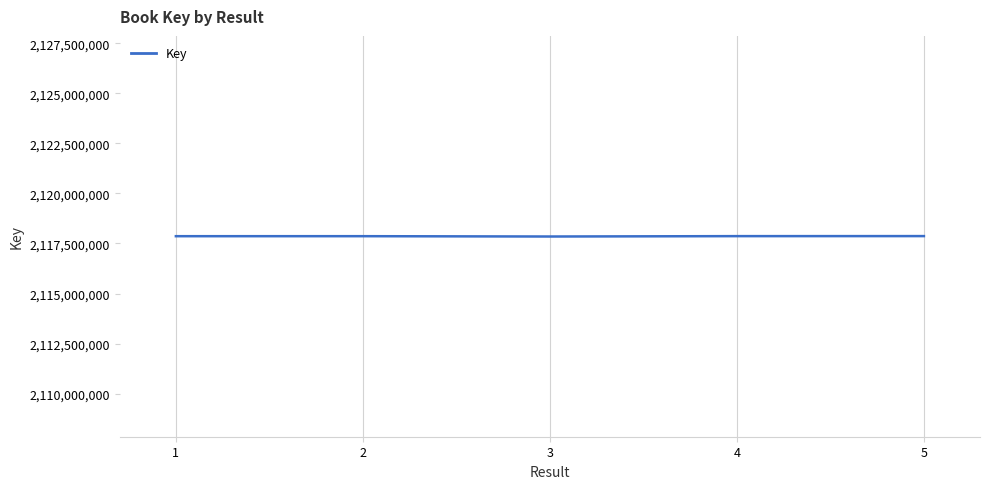

How many lines are shown in the chart?

1